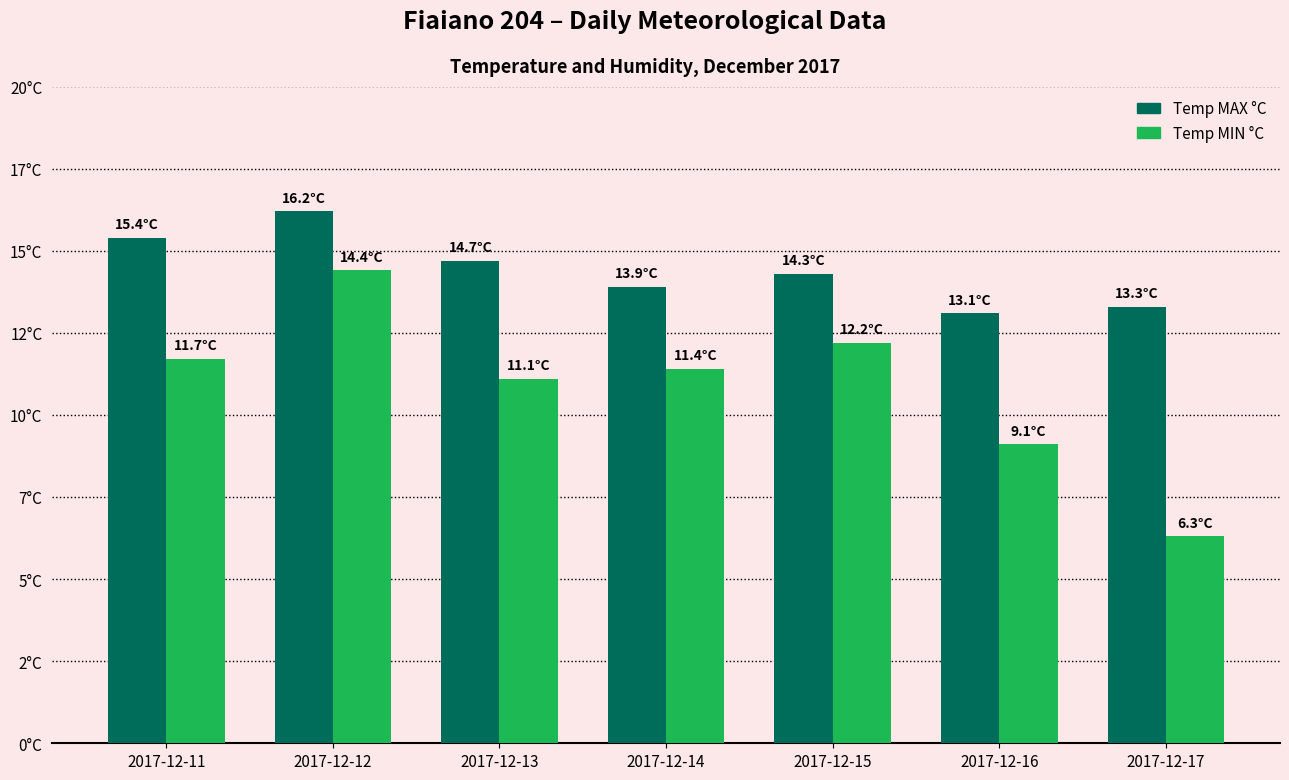

What is the spread (max minus min) of values at 2017-12-17?

7.0